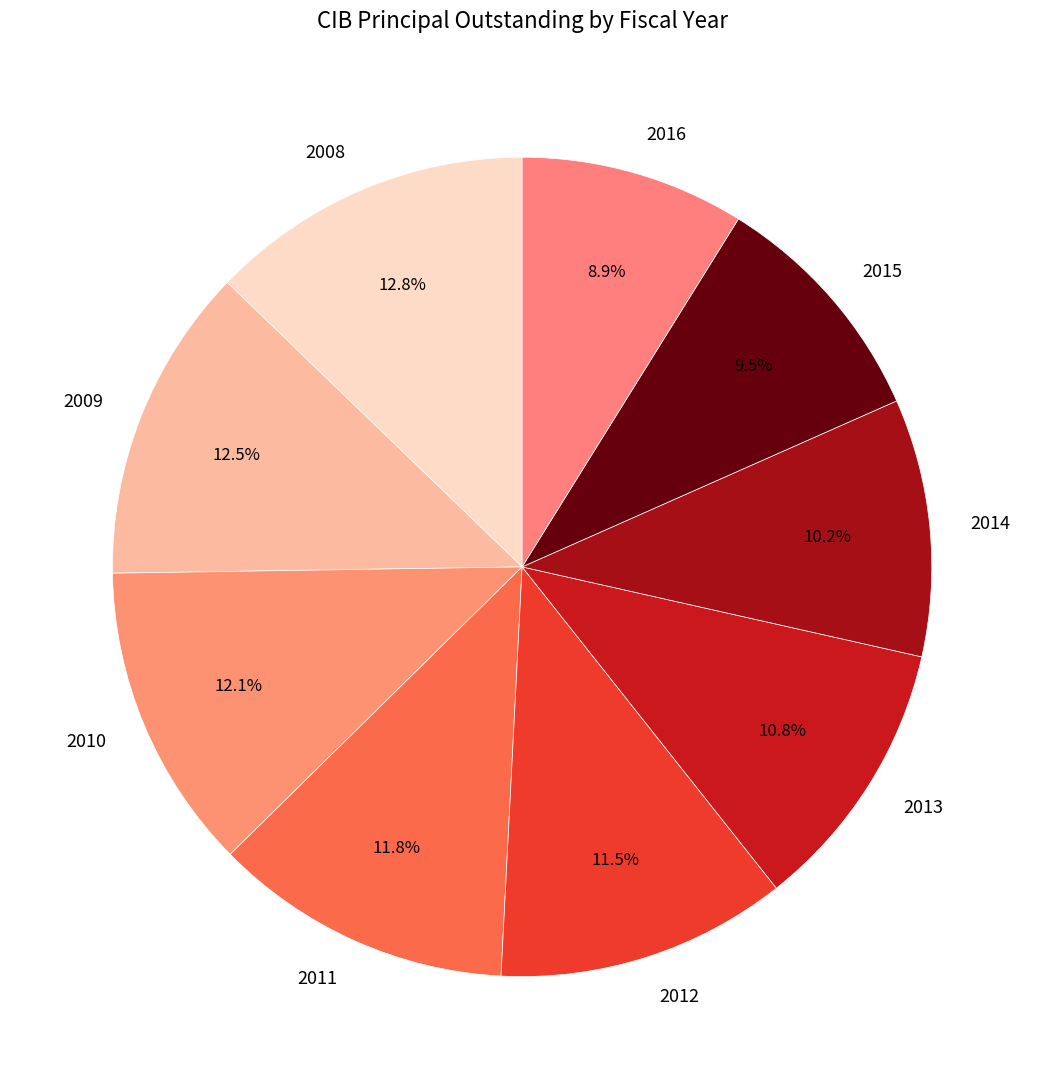

What is the ratio of the value at 2016 to the value at 2015?

0.9